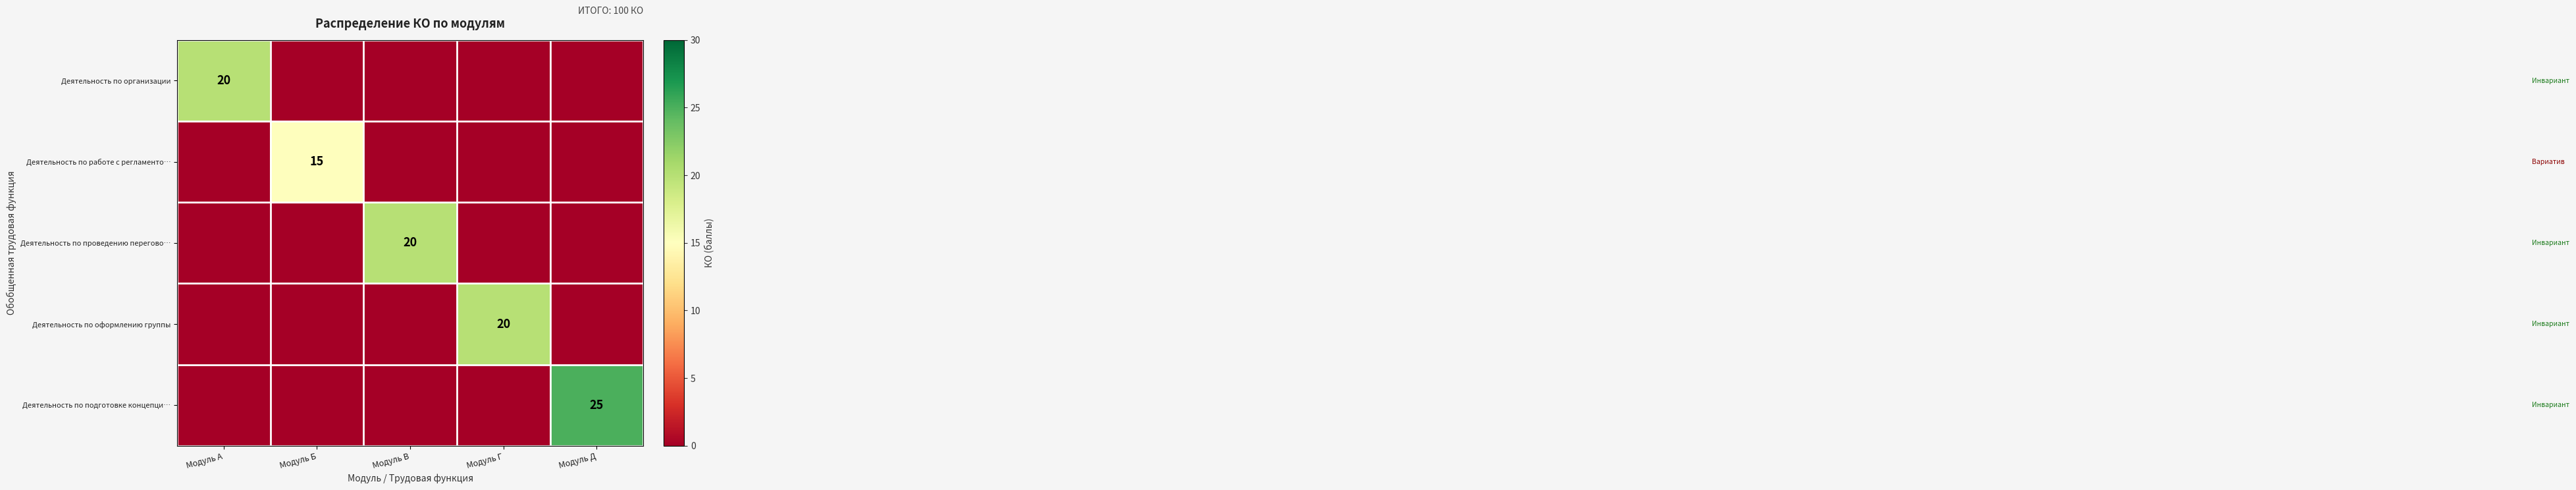

True or false: Деятельность по работе с регламенто… has a value of 25 at Модуль Б.

False